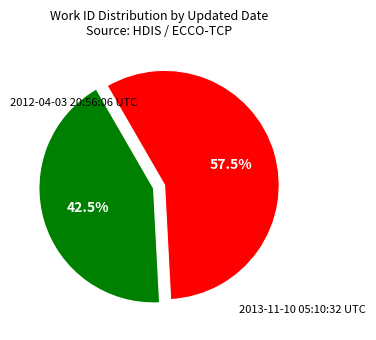

Is there any slice that represents more than half of the pie?

Yes